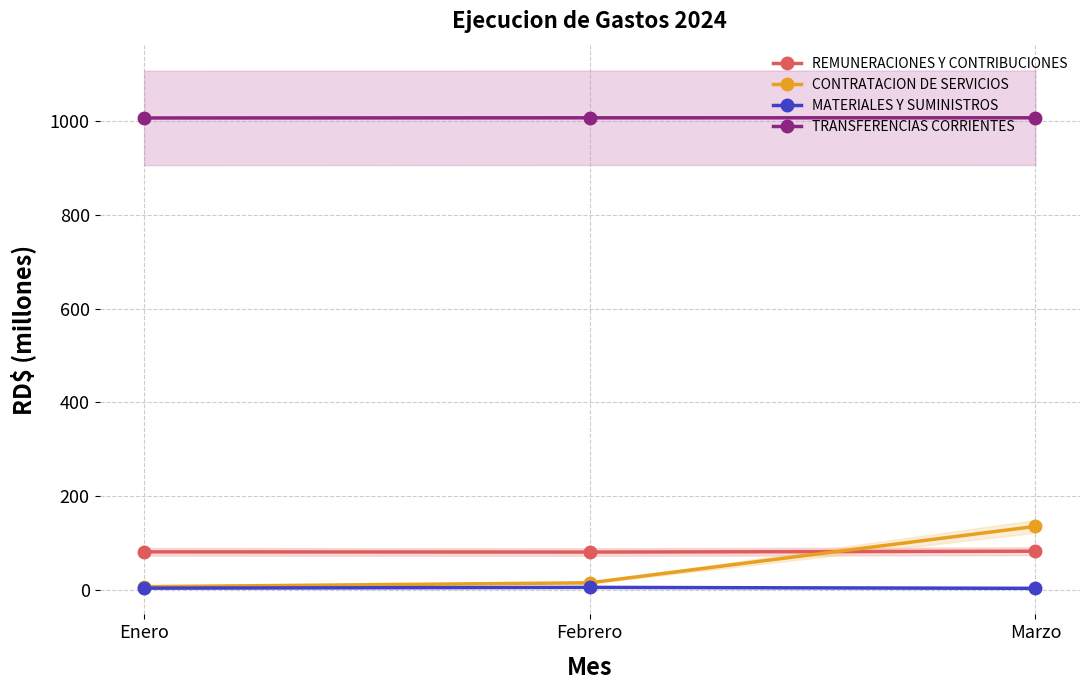

Between Febrero and Marzo, which is larger?

Marzo